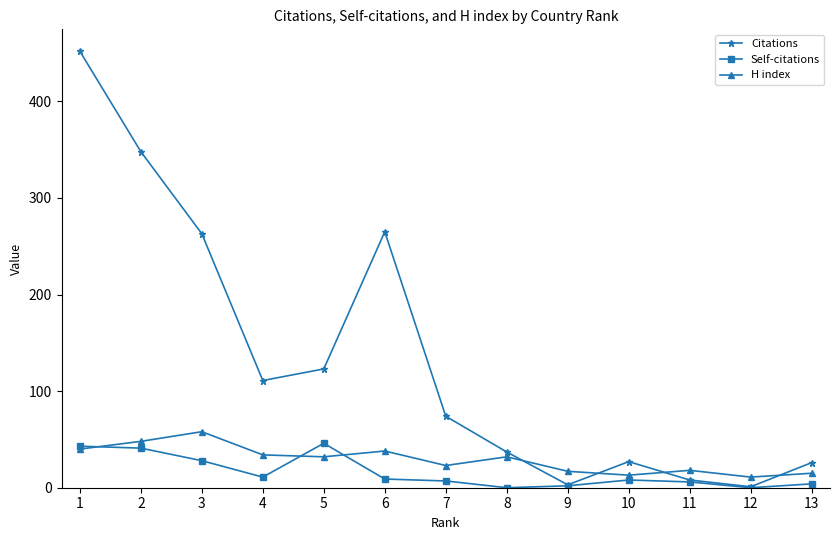

True or false: H index has more than 1 interior local peaks.

True